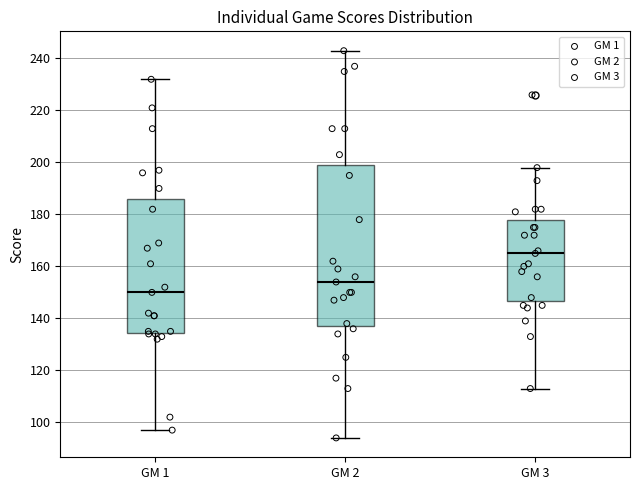

Which box has the lowest median line?

GM 1